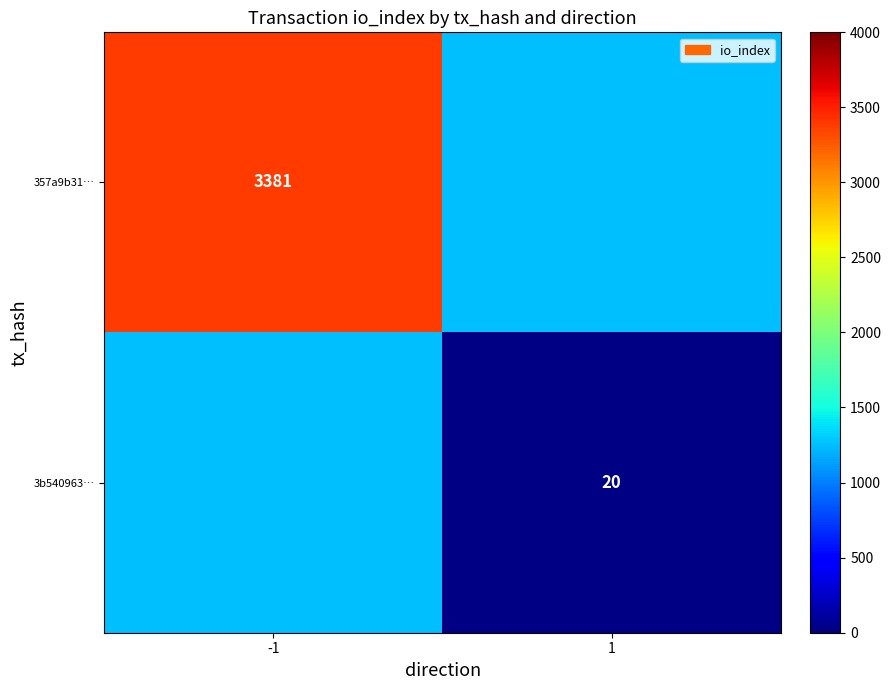

How many distinct data groups are displayed?

2